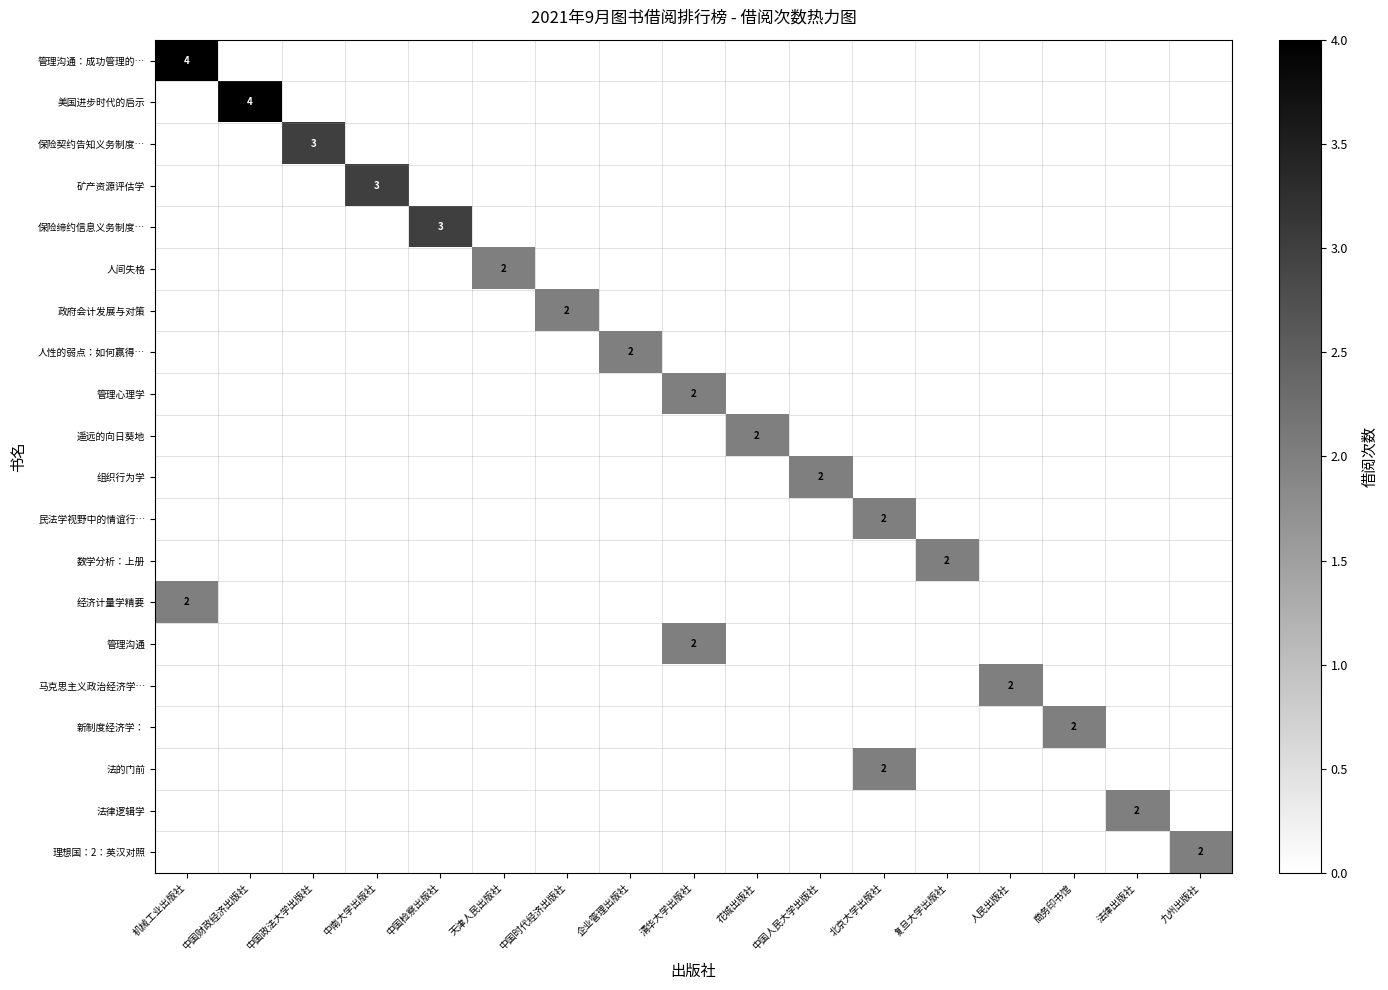

True or false: 马克思主义政治经济学… has a value of 1 at 人民出版社.

False